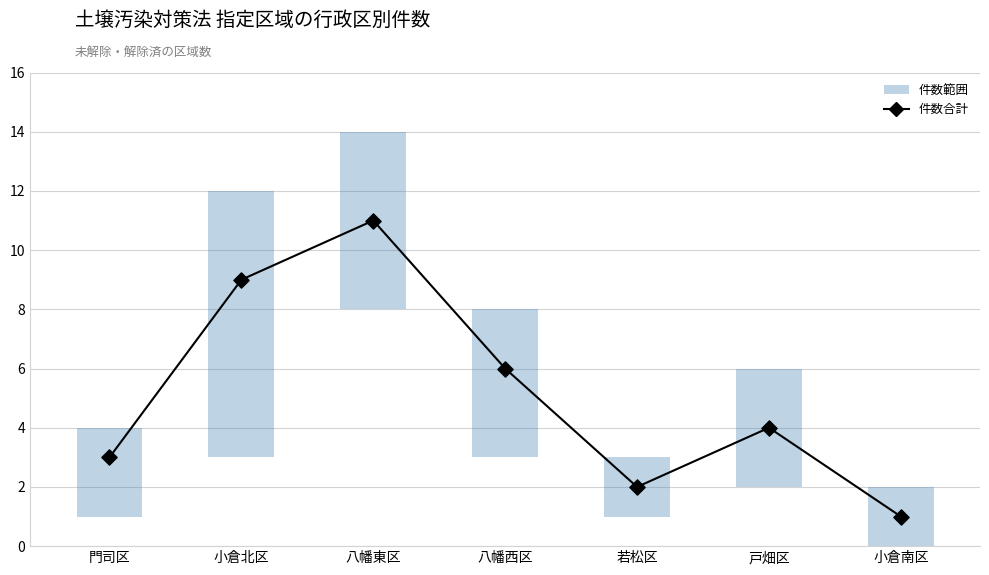

What is the change in value from 小倉北区 to 八幡西区?

-3